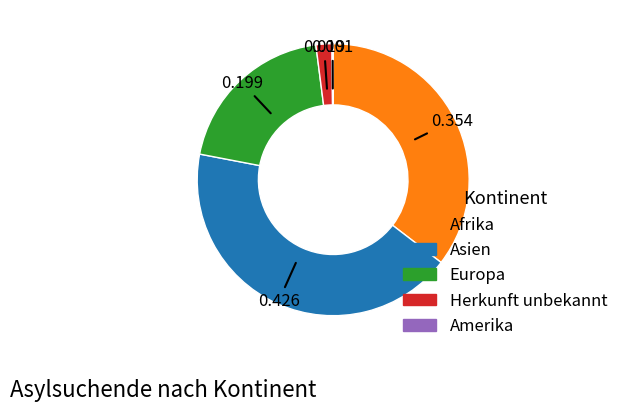

Which has a higher value, Afrika or Europa?

Afrika